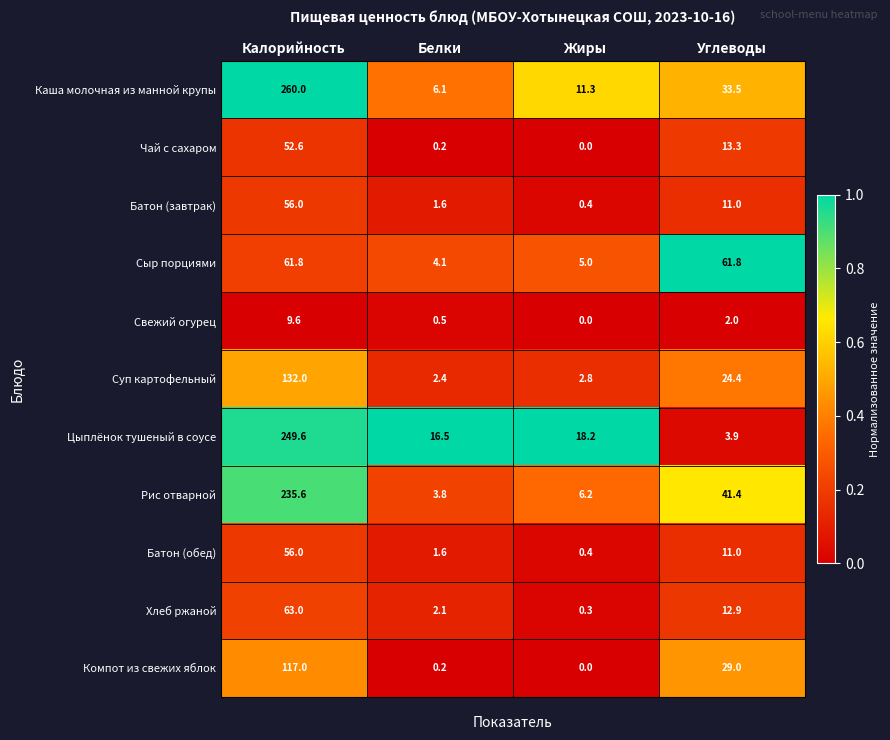

What is the lowest value of the Цыплёнок тушеный в соусе series?

3.9